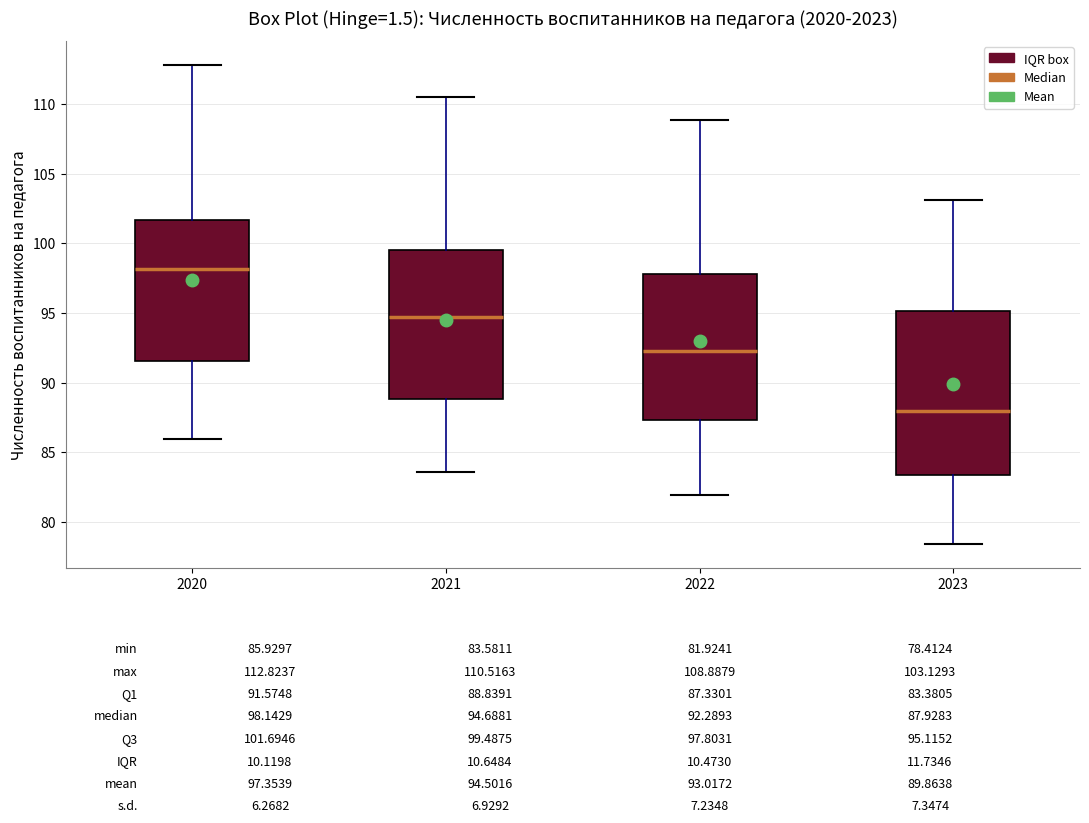

Reading left to right, transcribe this box plot: for each box, give where its median line is, the range the box spans, and where its two whiskers end, as read against the y-axis. The values are not printed on the chart, so give them approximately, as read against the axis.

2020: median 98.0, box 91.5 to 101.5, whiskers 86.0 to 113.0
2021: median 94.5, box 89.0 to 99.5, whiskers 83.5 to 110.5
2022: median 92.5, box 87.5 to 98.0, whiskers 82.0 to 109.0
2023: median 88.0, box 83.5 to 95.0, whiskers 78.5 to 103.0